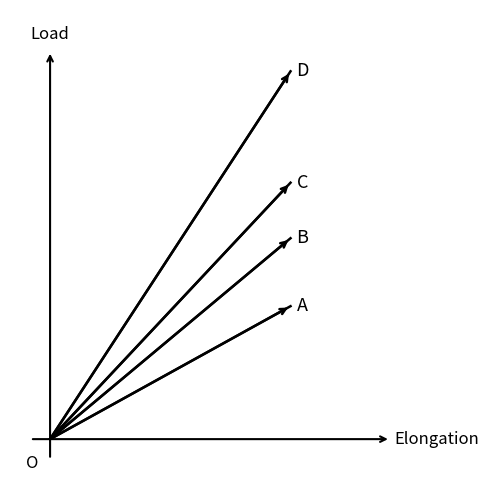

The B series shows 2.7 at 6. True or false?

False